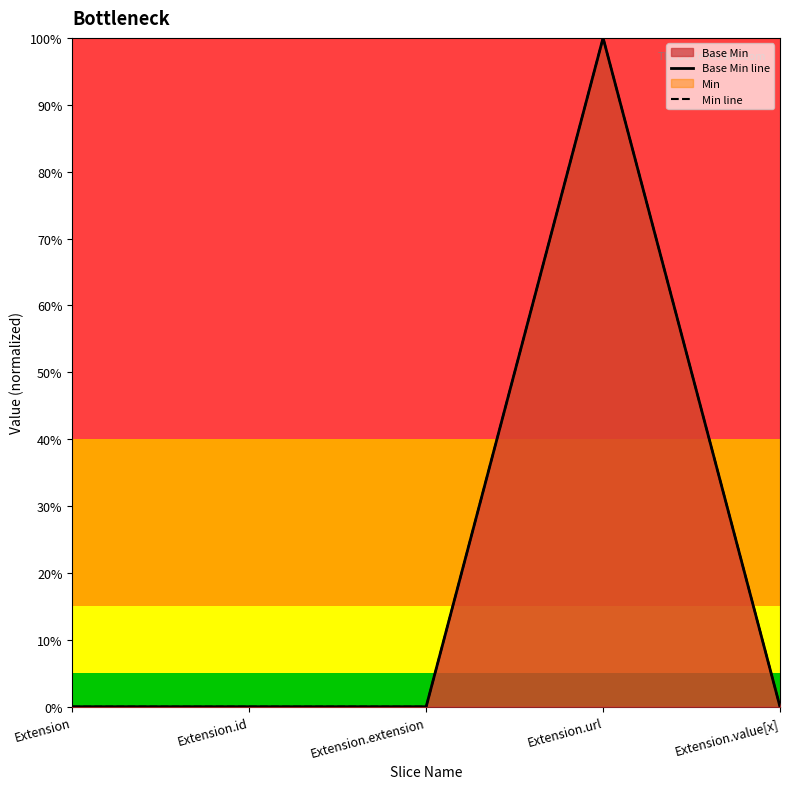

What is the value of the Min line point at the 4th from the left?

1